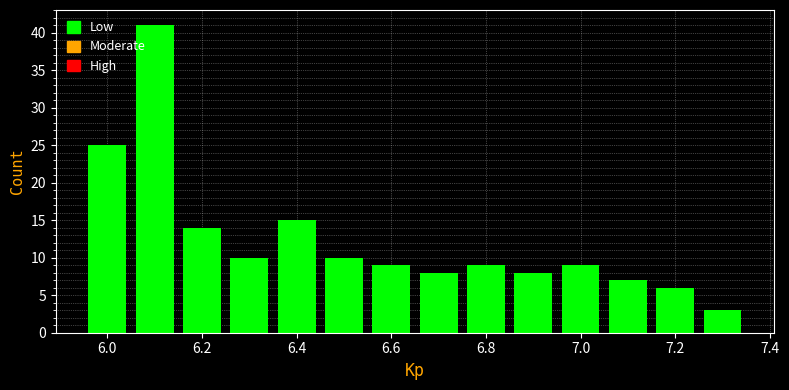

Reading left to right, list every bar in this chart as the range it spans on the x-axis followed by its height. Neither the bar edges nor the heights are printed on the chart, so give them approximately, as read against the axes.

5.95 to 6.05: 25
6.05 to 6.15: 41
6.15 to 6.25: 14
6.25 to 6.35: 10
6.35 to 6.45: 15
6.45 to 6.55: 10
6.55 to 6.65: 9
6.65 to 6.75: 8
6.75 to 6.85: 9
6.85 to 6.95: 8
6.95 to 7.05: 9
7.05 to 7.15: 7
7.15 to 7.25: 6
7.25 to 7.35: 3